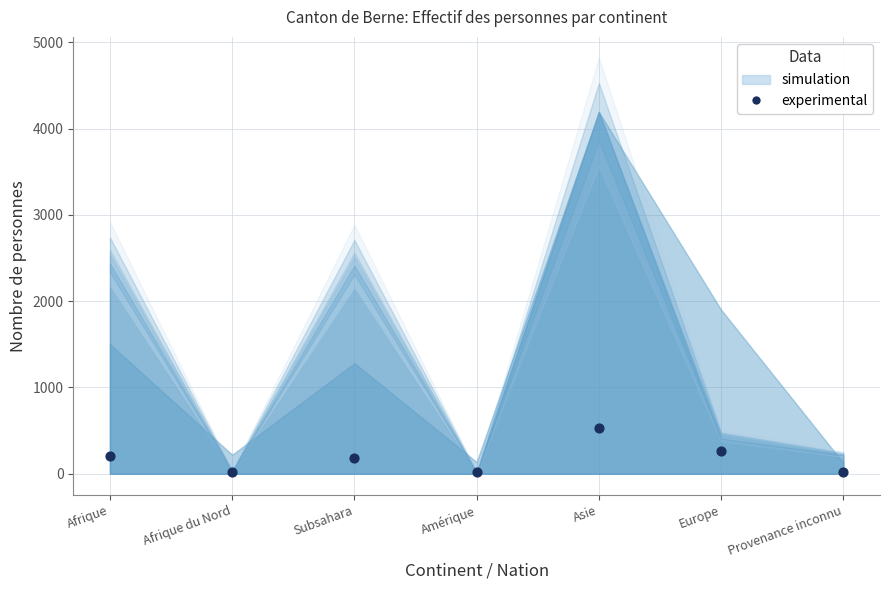

What is the range of Y values (max minus min)?

519